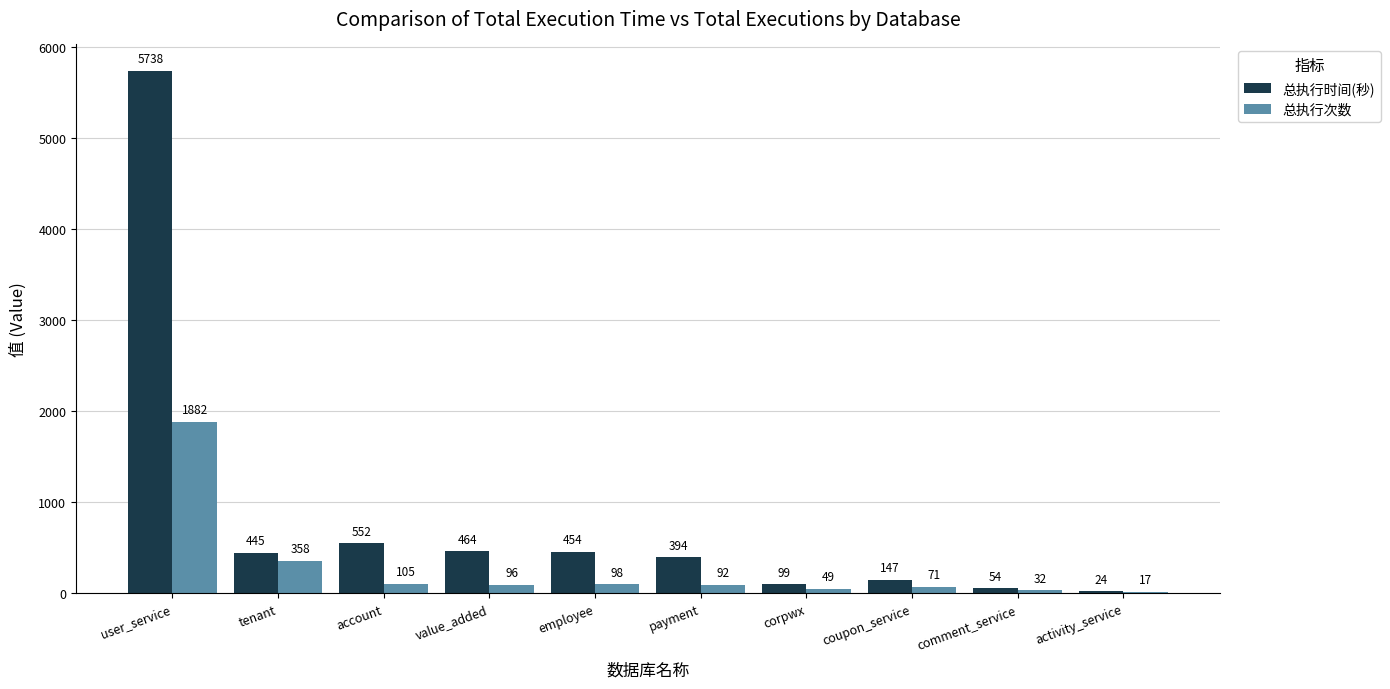

Which series changed the most between tenant and activity_service?

总执行时间(秒)